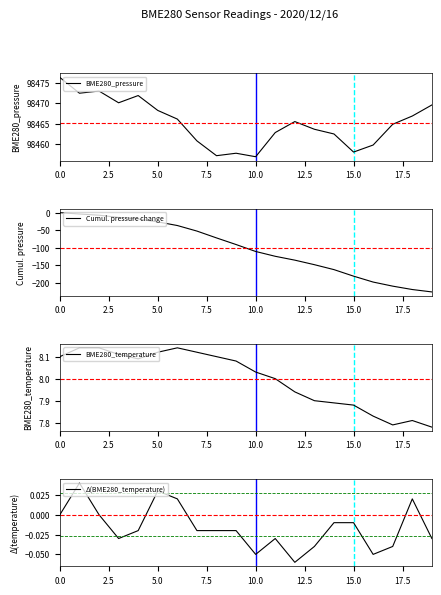

Reading left to right, extract all data points from this chart.

BME280_pressure: 98476.5	98472.6	98473.1	98470.2	98472.0	98468.3	98466.1	98460.7	98457.0	98457.6	98456.8	98462.8	98465.5	98463.6	98462.4	98457.9	98459.7	98464.8	98466.9	98469.6
Cumul. pressure change: 0.0	-3.9	-7.3	-13.6	-18.1	-26.3	-36.7	-52.4	-71.9	-90.7	-110.4	-124.1	-135.1	-148.0	-162.0	-180.6	-197.4	-209.0	-218.6	-225.4
BME280_temperature: 8.1	8.1	8.1	8.1	8.1	8.1	8.1	8.1	8.1	8.1	8.0	8.0	7.9	7.9	7.9	7.9	7.8	7.8	7.8	7.8
Δ(BME280_temperature): 0.0	0.0	0.0	-0.0	-0.0	0.0	0.0	-0.0	-0.0	-0.0	-0.1	-0.0	-0.1	-0.0	-0.0	-0.0	-0.0	-0.0	0.0	-0.0